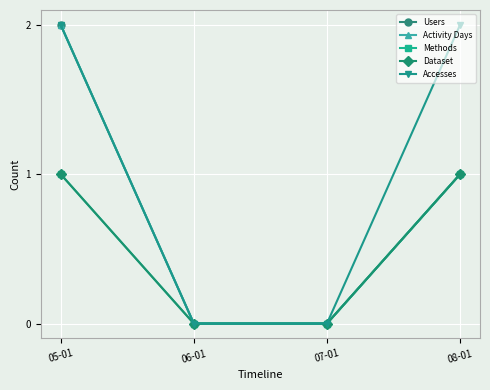

Is this an area chart (filled region under the line)?

No